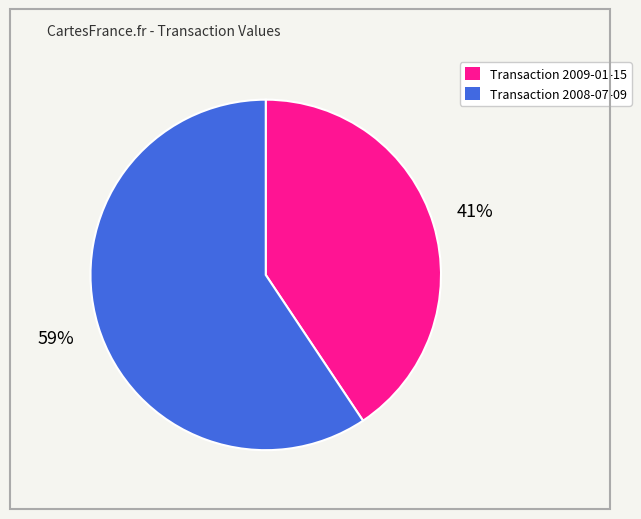

Is there a majority slice in this chart?

Yes